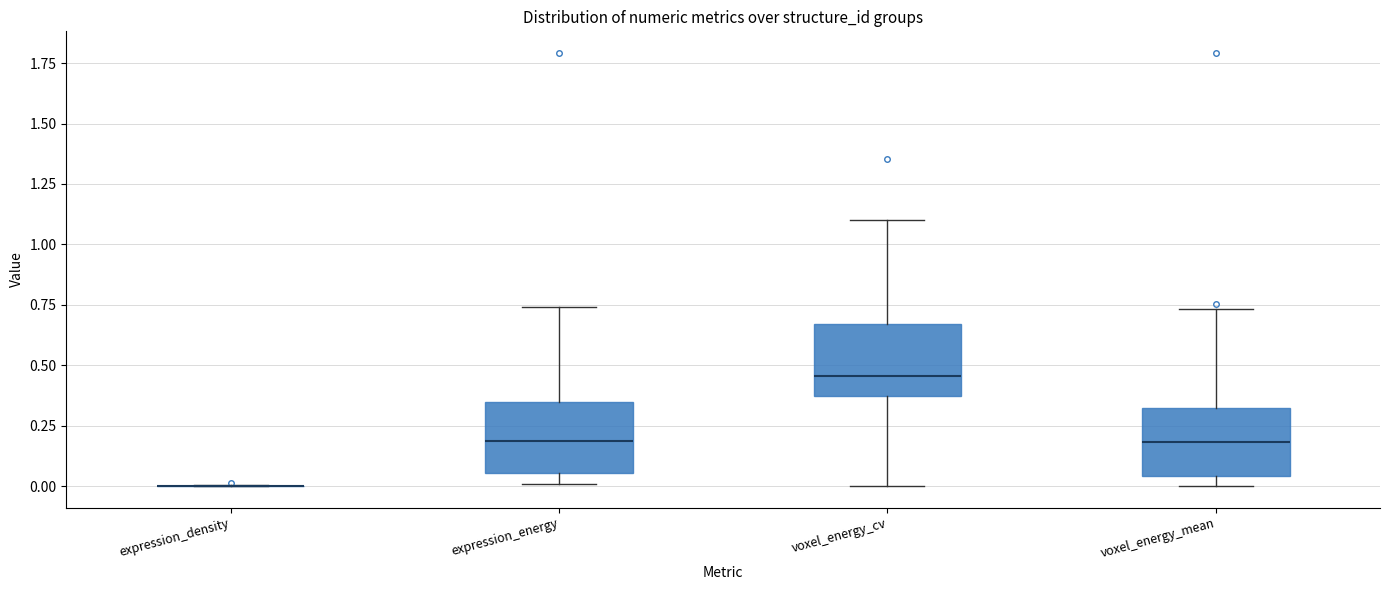

Reading left to right, read every box against the y-axis: the position of its median line, the range the box covers, and the ends of its whiskers. The values are not printed on the chart, so give them approximately, as read against the axis.

expression_density: box collapsed to a line at 0.00, whiskers 0.00 to 0.00
expression_energy: median 0.20, box 0.05 to 0.35, whiskers 0.00 to 0.75
voxel_energy_cv: median 0.45, box 0.35 to 0.65, whiskers 0.00 to 1.10
voxel_energy_mean: median 0.20, box 0.05 to 0.30, whiskers 0.00 to 0.75